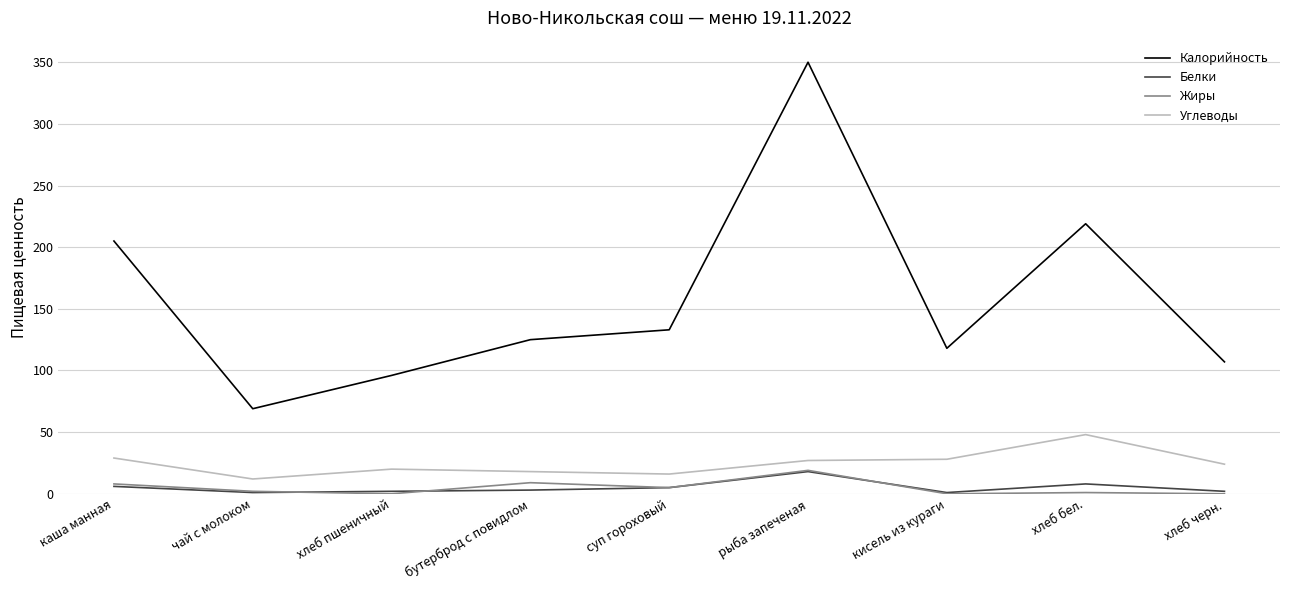

Which series has the largest range (max minus min)?

Калорийность